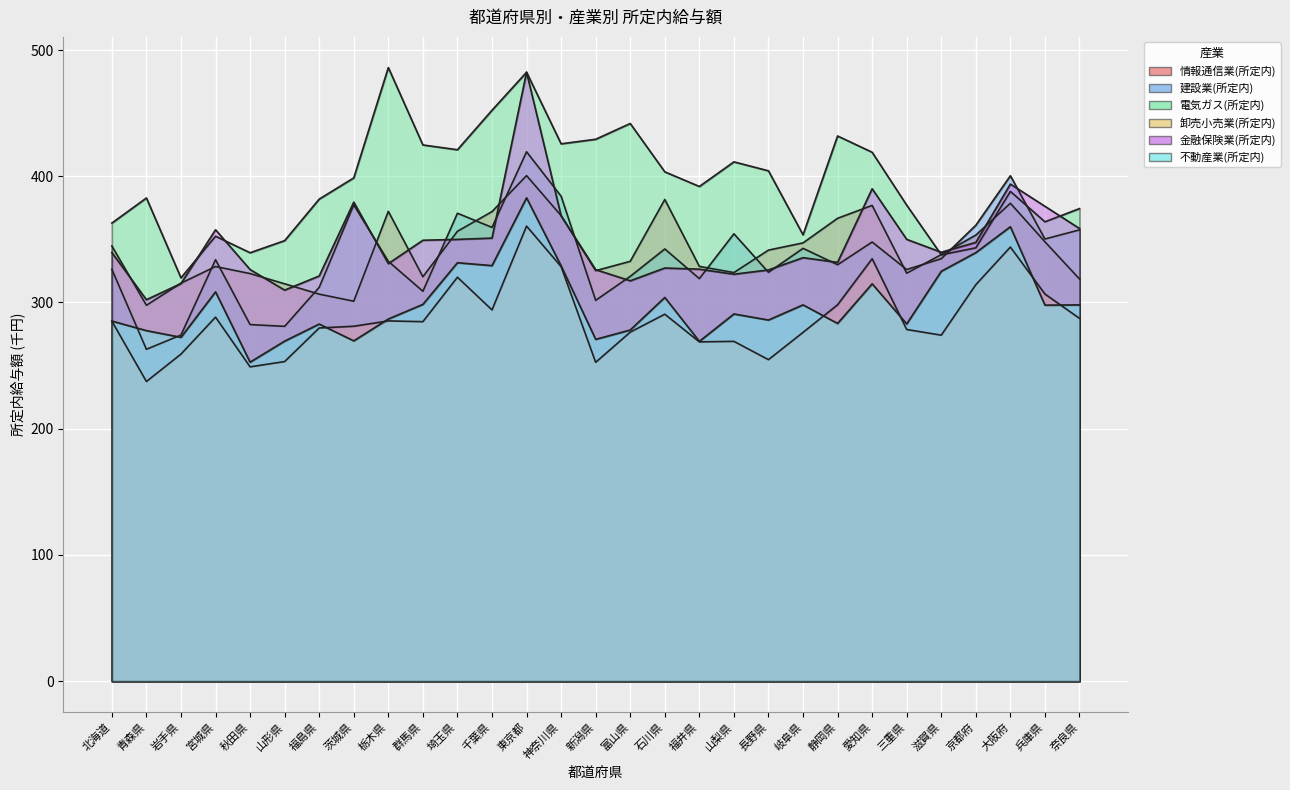

What position from the right is 新潟県?

15